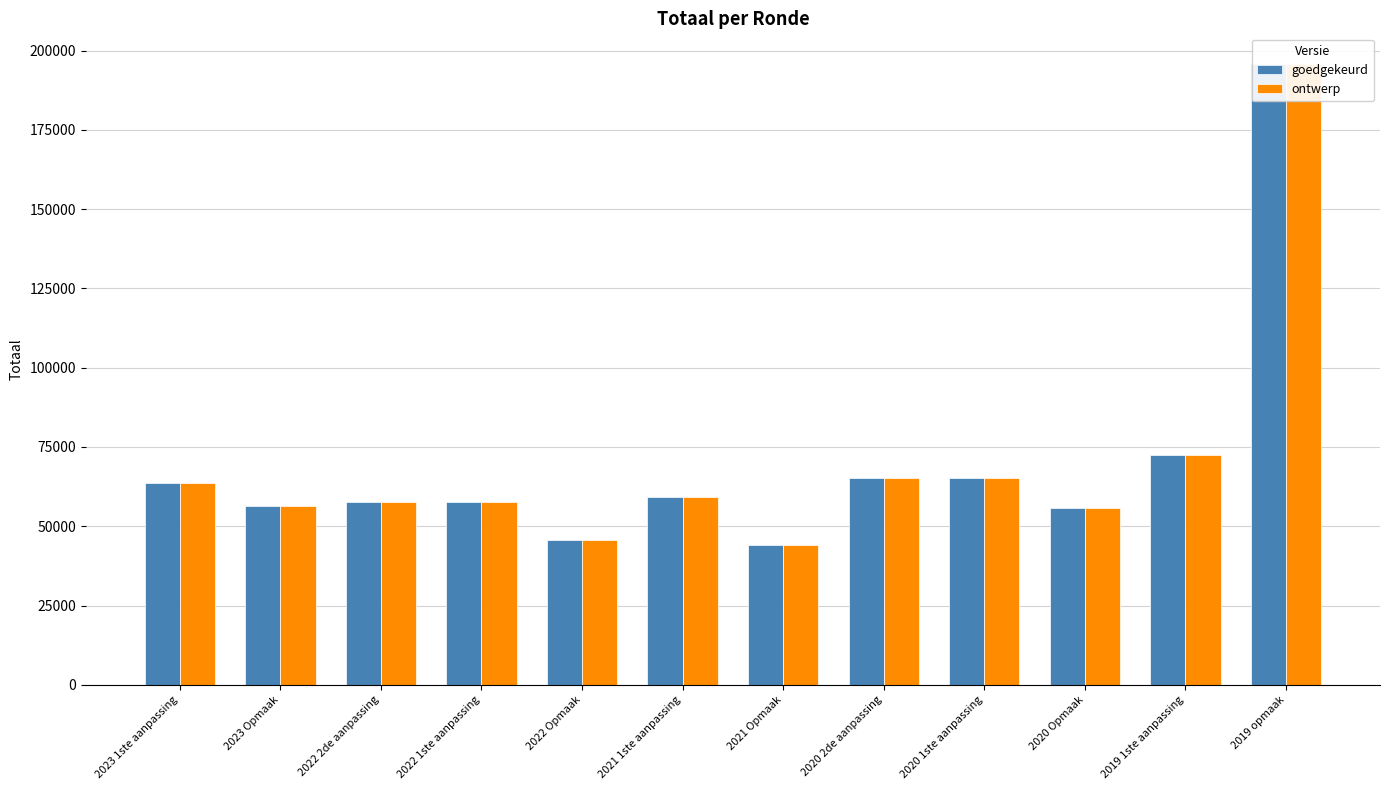

What is the label of the 10th bar from the left?

2020 Opmaak